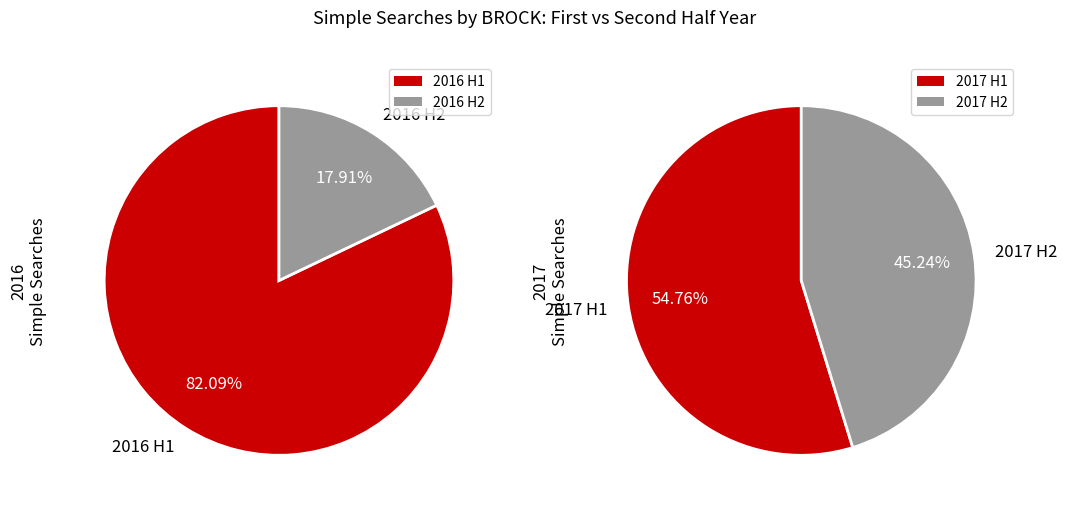

The 2016-02 slice represents 35% of the pie. True or false?

False